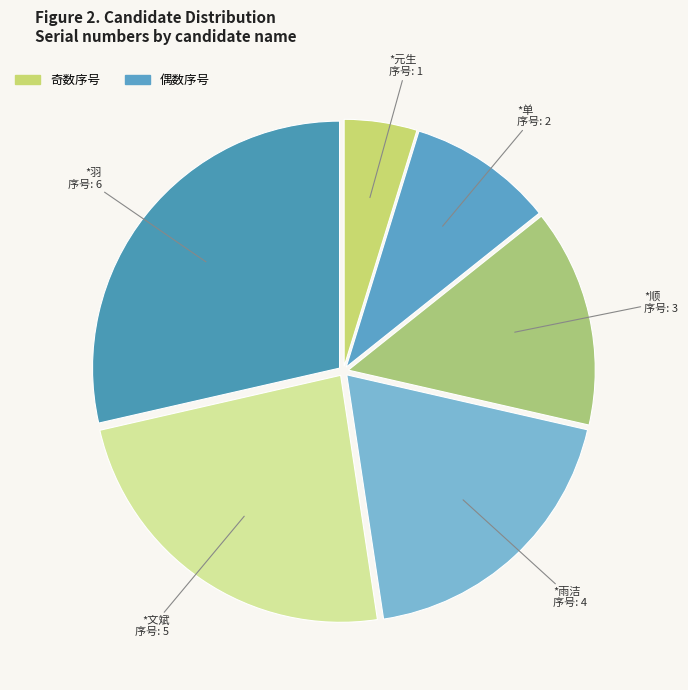

Is there any slice that represents more than half of the pie?

No